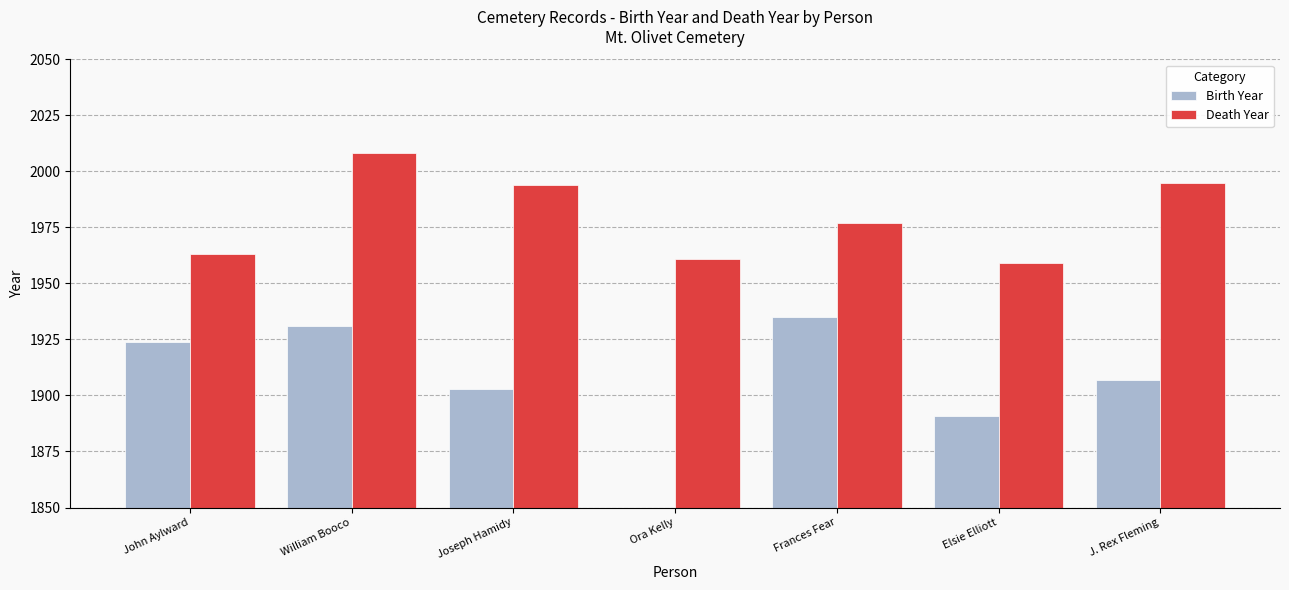

How many values in Birth Year are above zero?

6